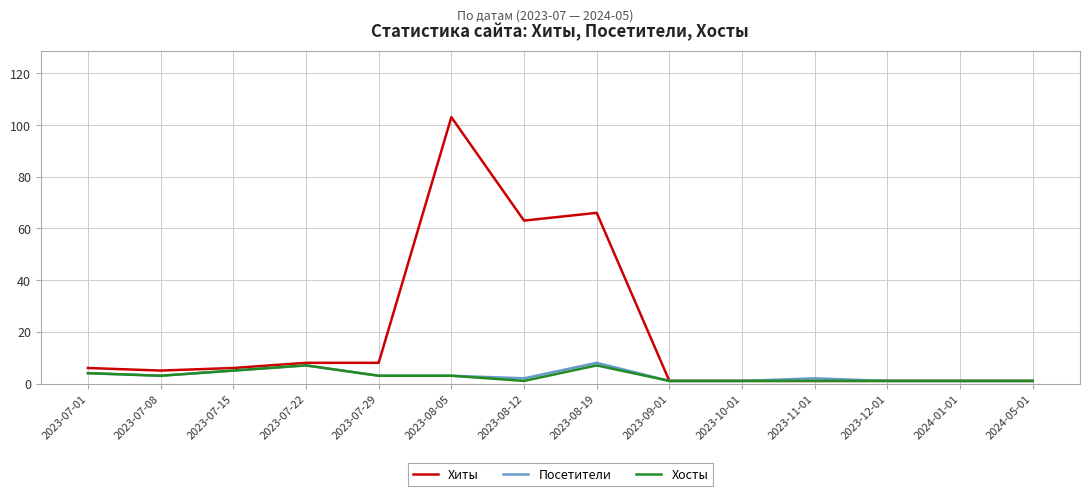

What is the lowest value of the Хиты series?

1